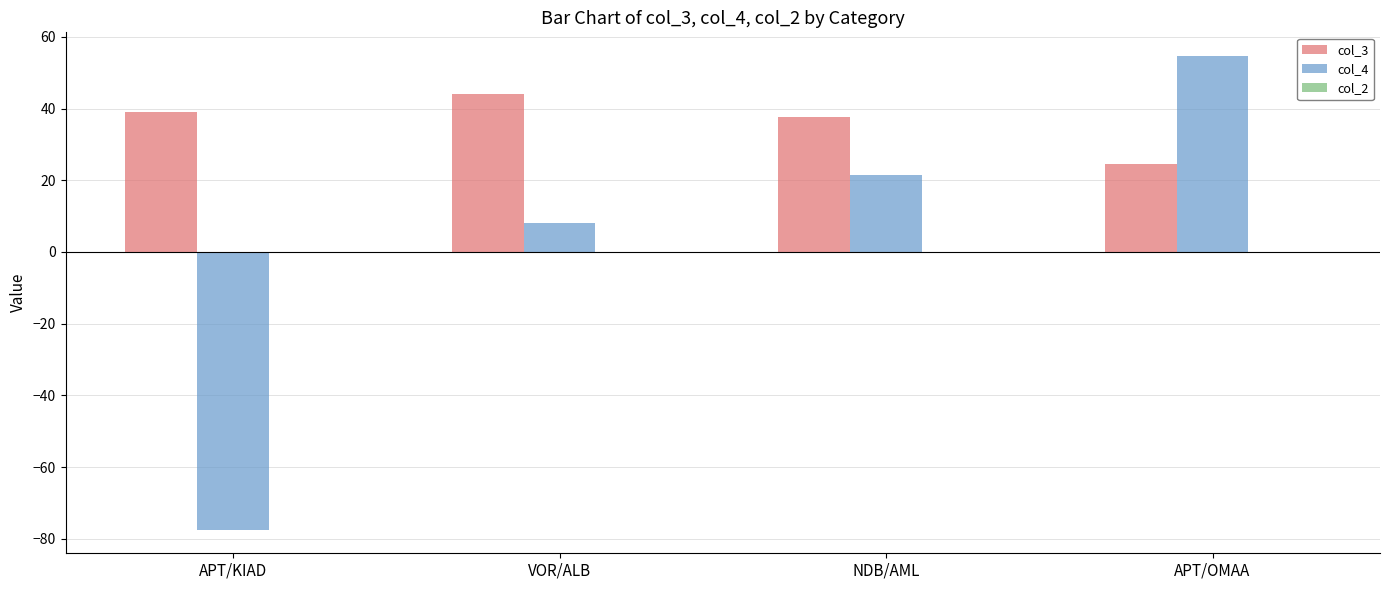

Which category has the lowest value across all series?

APT/KIAD